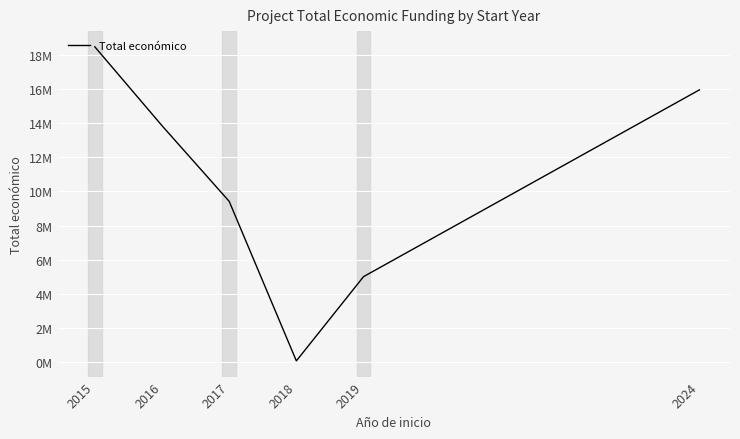

True or false: the data has more than 0 interior local peaks.

False